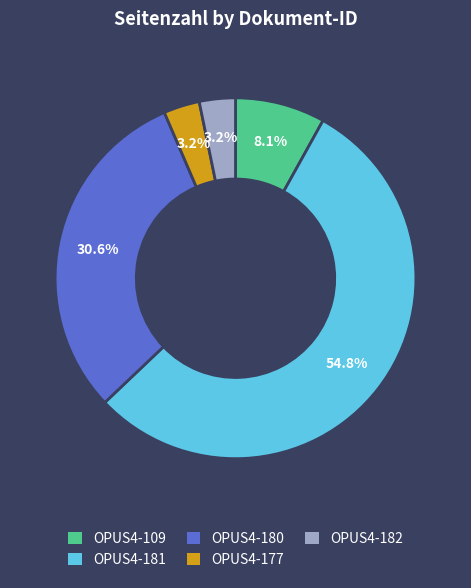

The OPUS4-181 slice represents 55% of the pie. True or false?

True